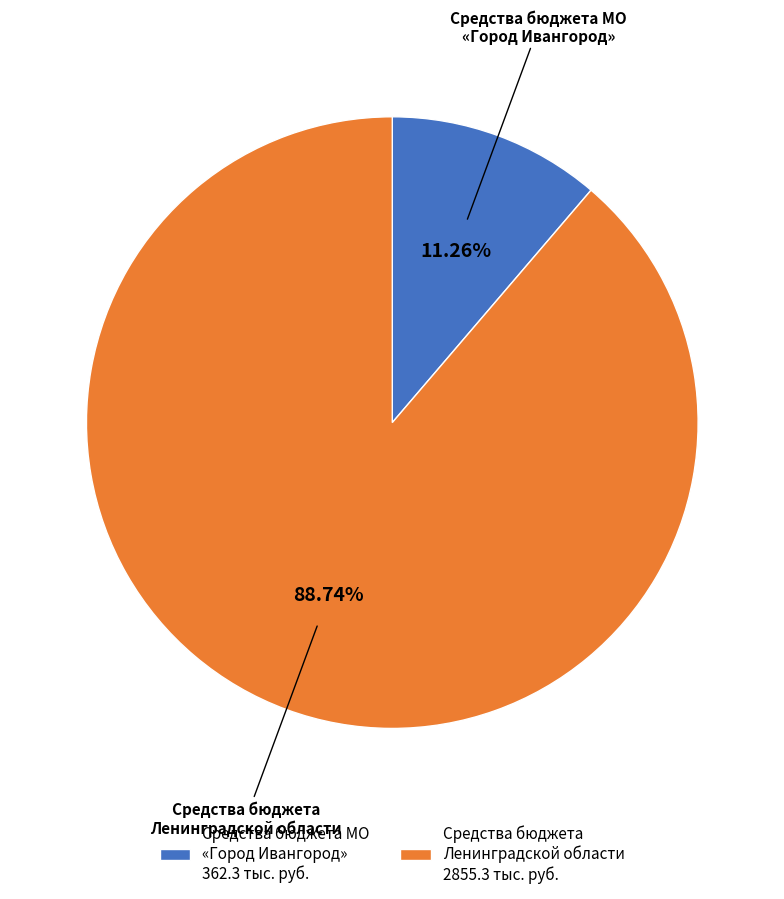

Does Средства бюджета Ленинградской области 2855.3 тыс. руб. represent more than half of the total?

Yes